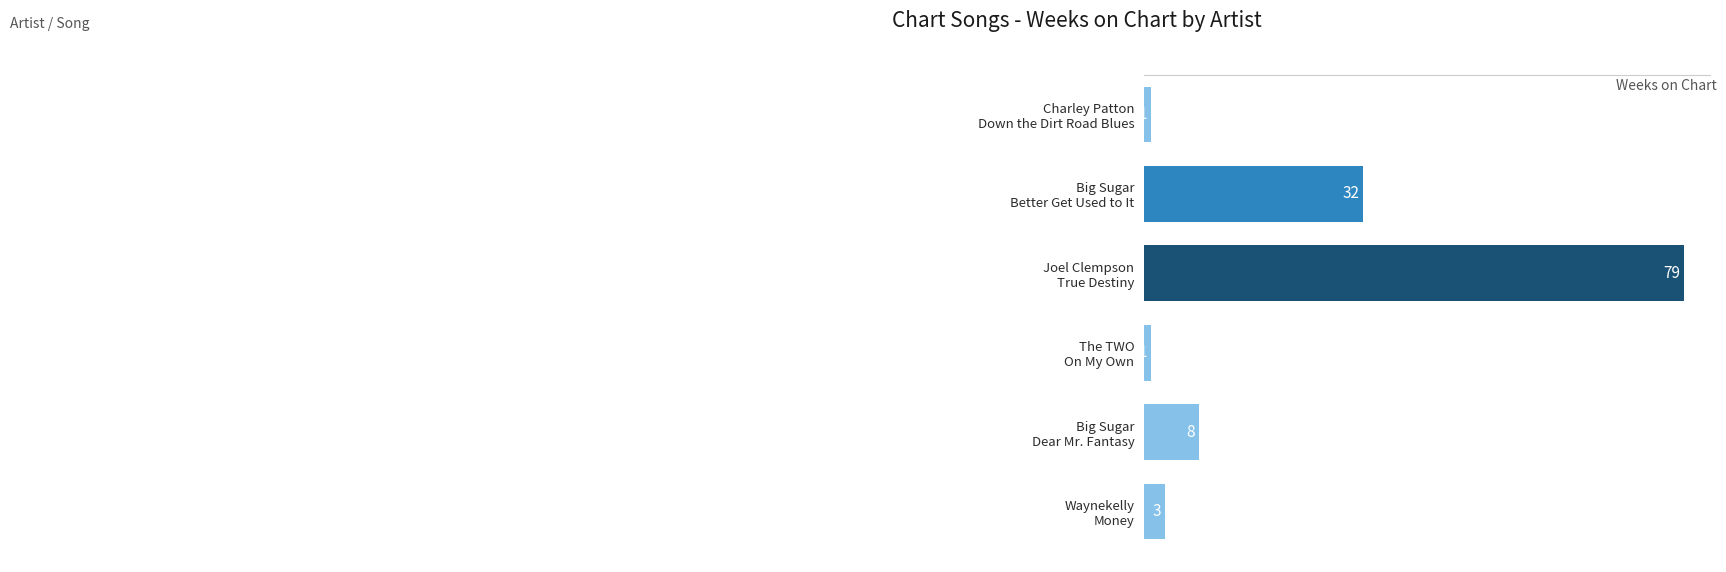

Reading top to bottom, transcribe all the data shown in this chart.

1	32	79	1	8	3